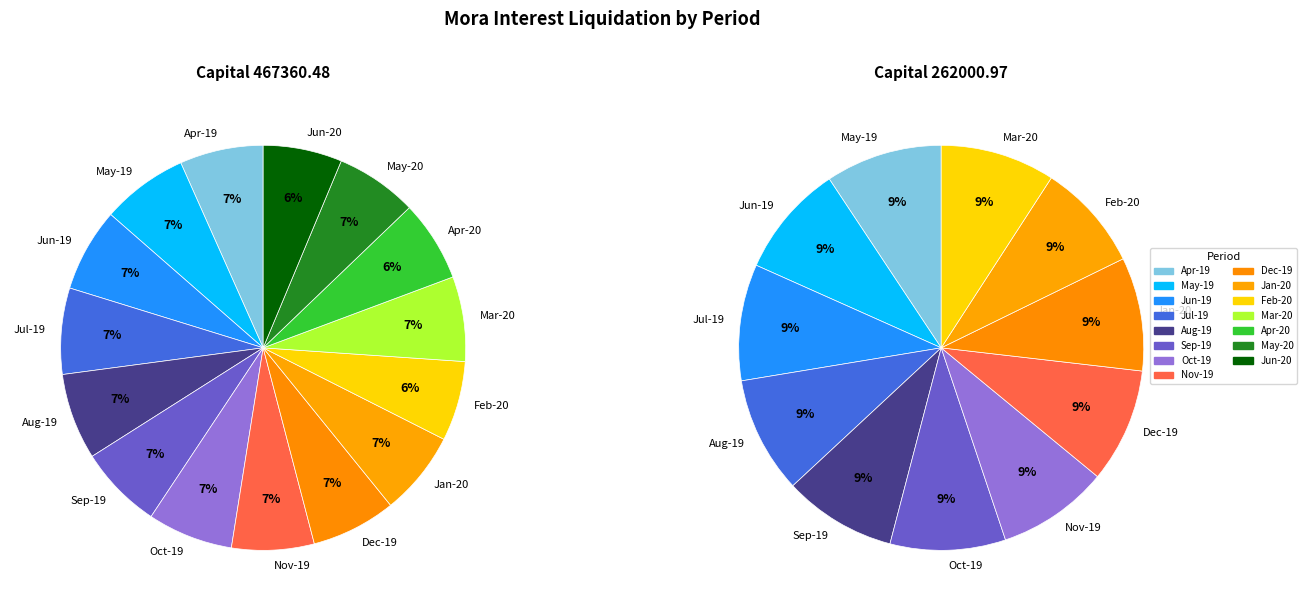

Between 1 and 12, which series saw the biggest shift?

Capital 262000.97